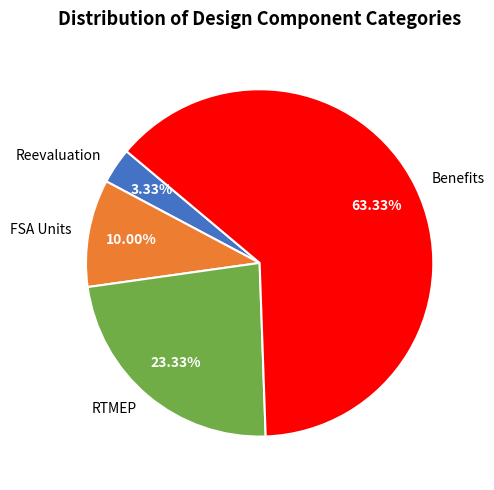

Count the number of slices in the pie.

4